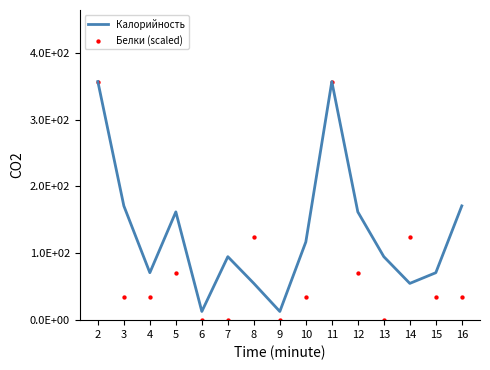

Which series has the largest Y range (max minus min)?

Белки (scaled)